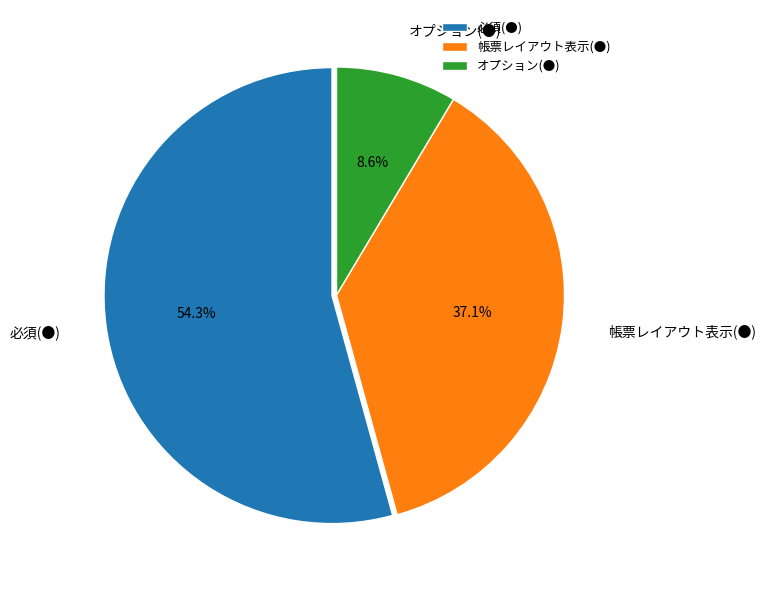

Count the number of slices in the pie.

3